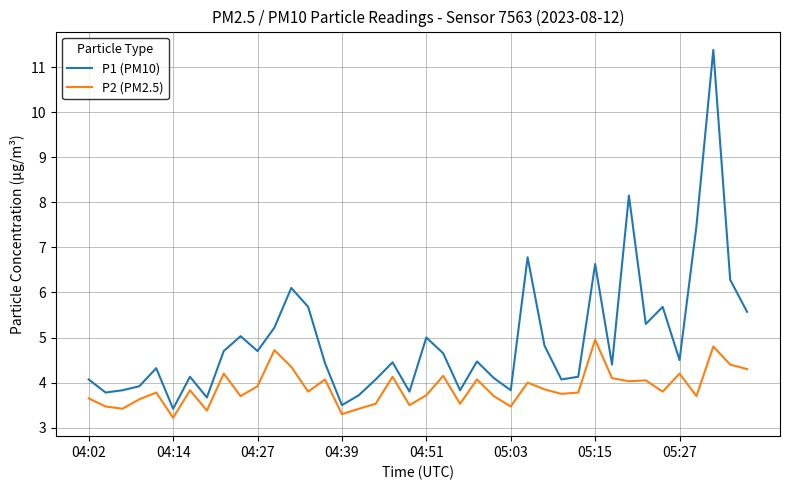

Which series has the largest range (max minus min)?

P1 (PM10)